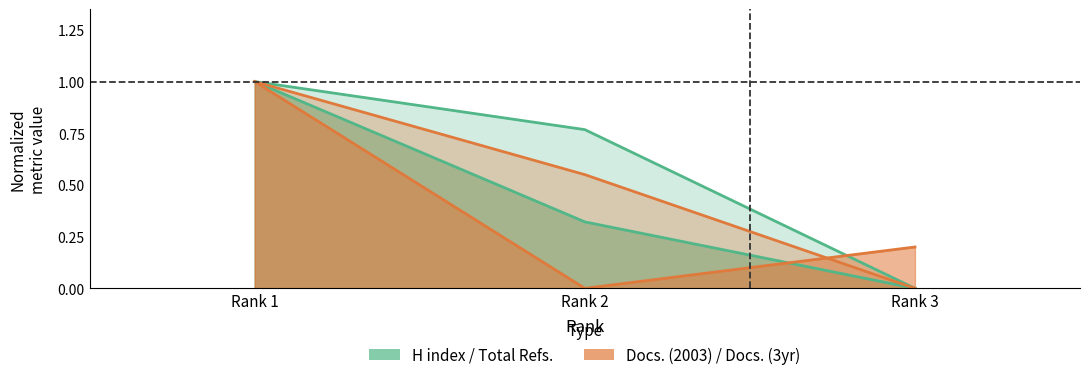

What is the value of the Total Docs. (2003) point at the 1st from the left?

1.0